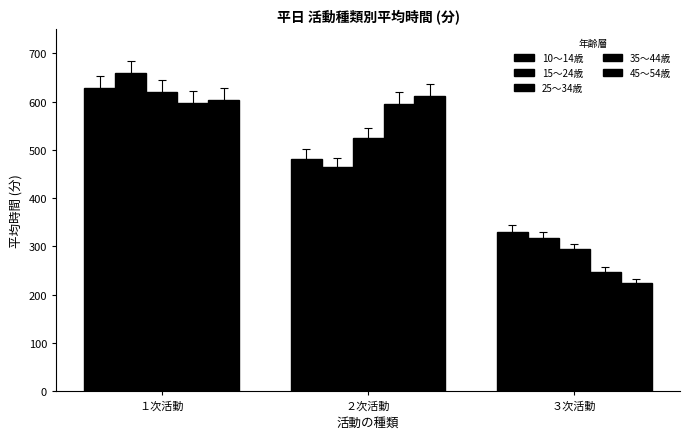

How many groups of bars are there?

3